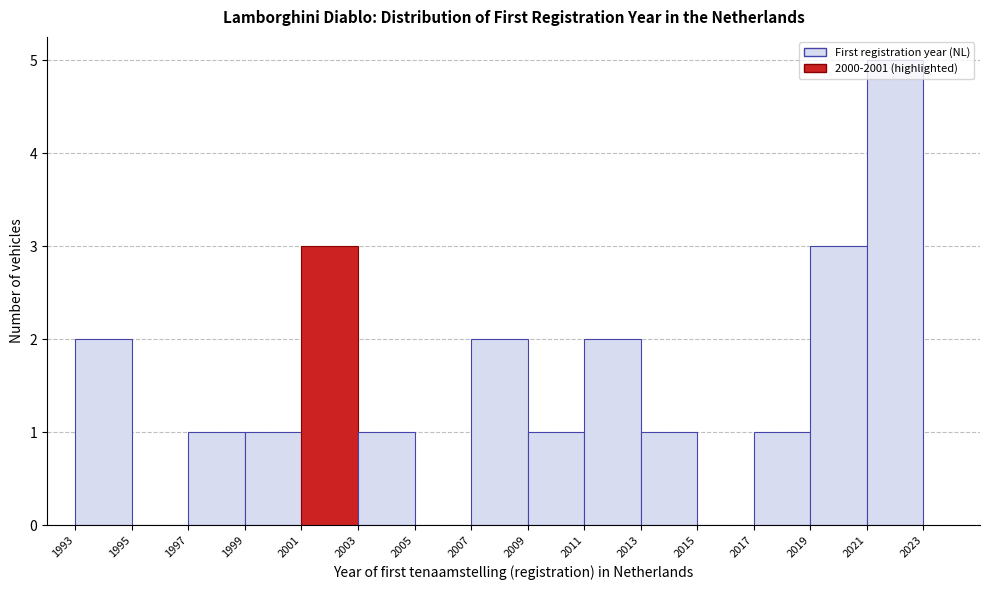

Reading left to right, transcribe this chart: for each bar, give the range it covers on the x-axis and its height. The values are not printed on the chart, so give them approximately, as read against the axis.

1993 to 1995: 2
1995 to 1997: 0
1997 to 1999: 1
1999 to 2001: 1
2001 to 2003: 3
2003 to 2005: 1
2005 to 2007: 0
2007 to 2009: 2
2009 to 2011: 1
2011 to 2013: 2
2013 to 2015: 1
2015 to 2017: 0
2017 to 2019: 1
2019 to 2021: 3
2021 to 2023: 5